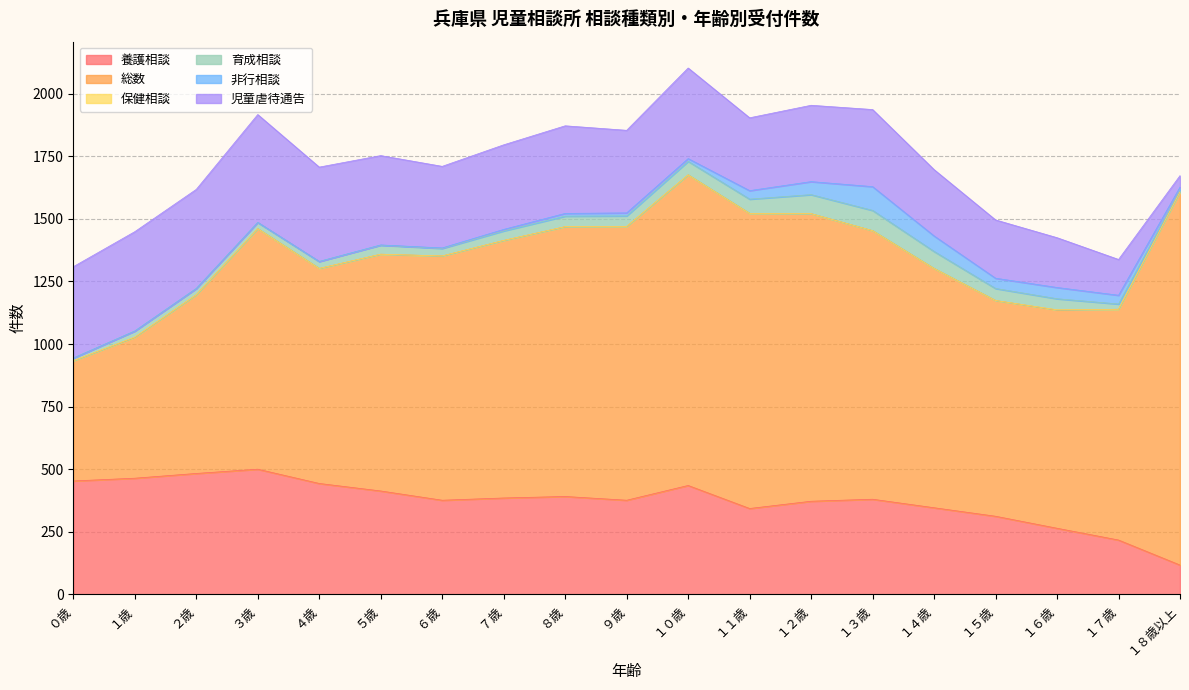

True or false: 育成相談 and 児童虐待通告 intersect in this chart.

False